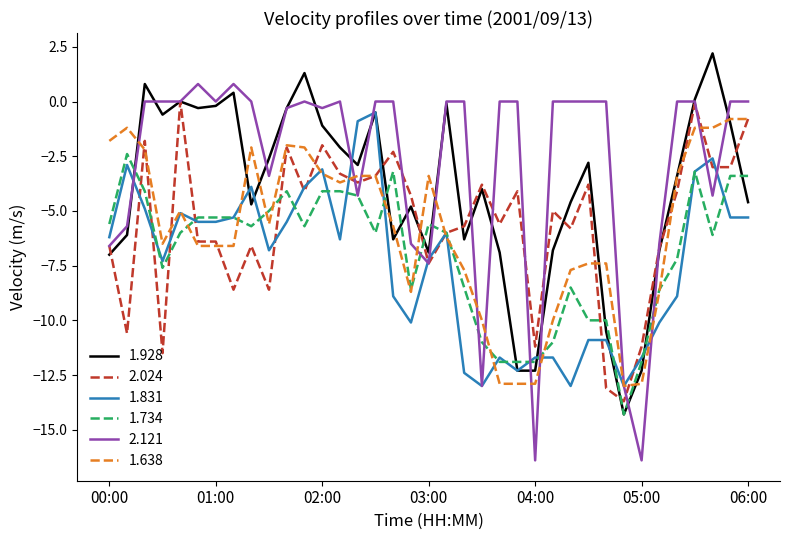

What is the lowest value of the 1.831 series?

-13.0